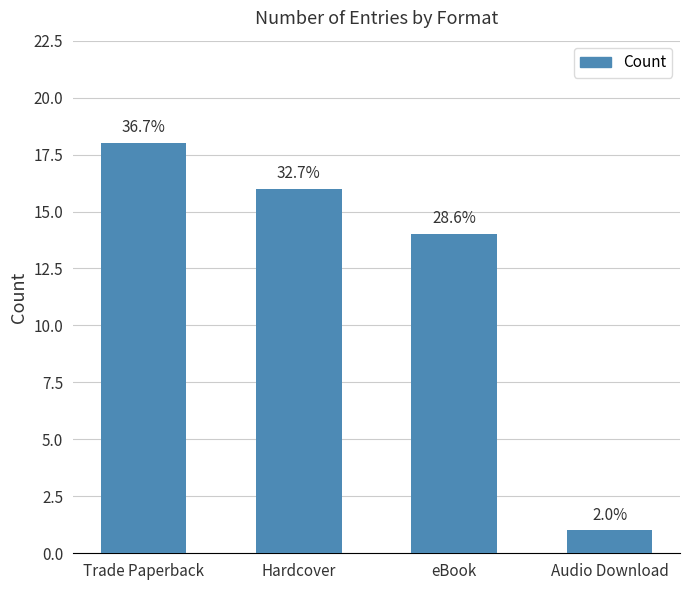

How many bars are there in total?

4